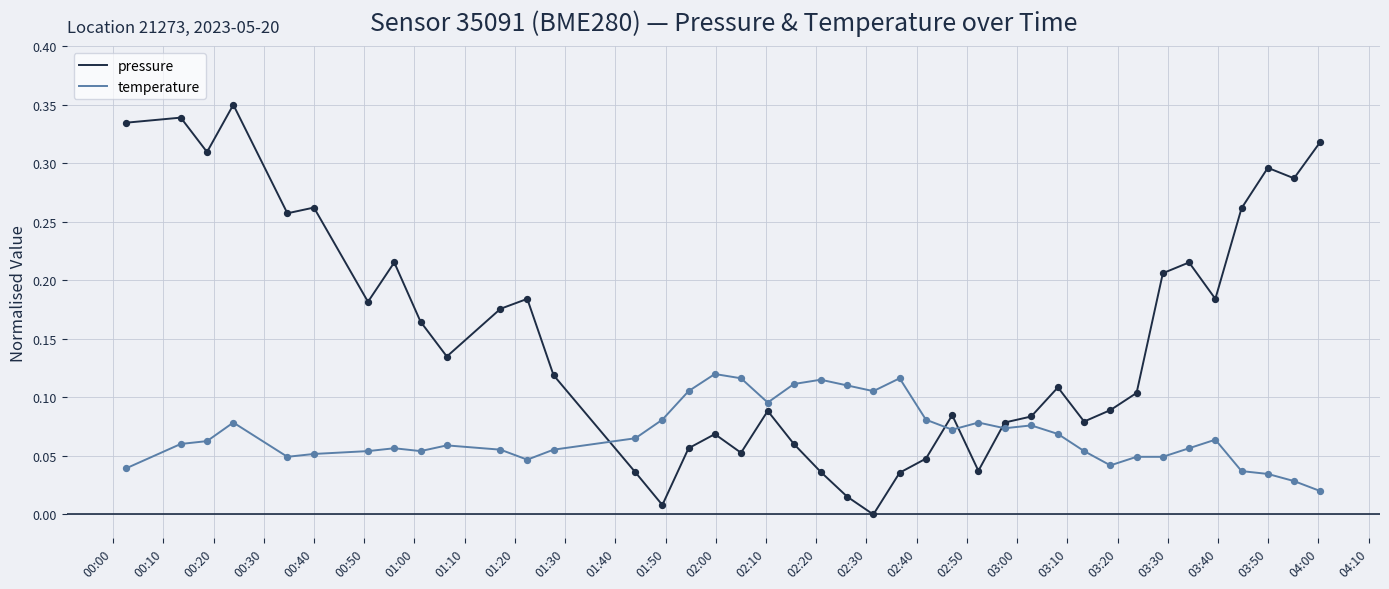

What are all the series names shown in the legend?

pressure, temperature